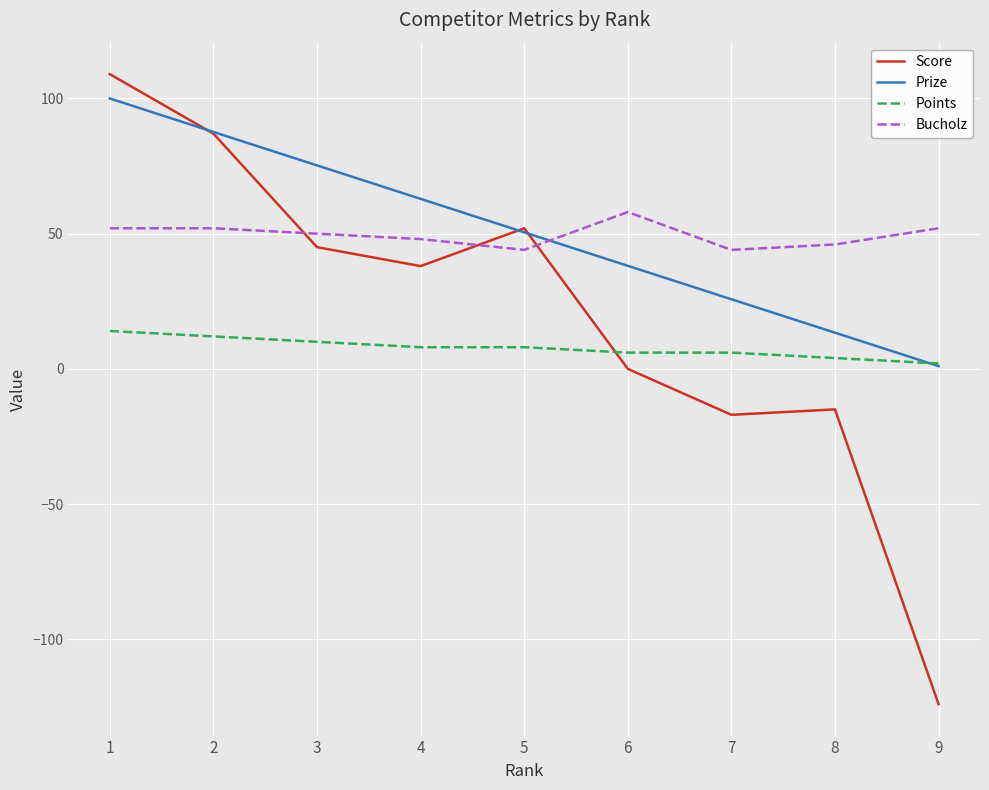

True or false: Bucholz and Points cross at least once.

False